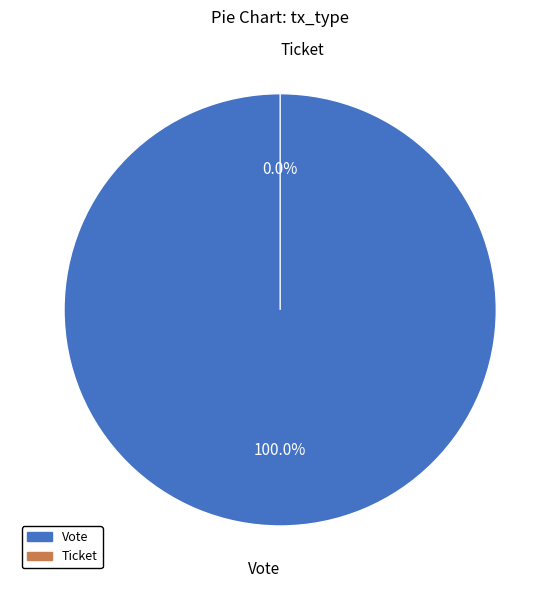

Does Ticket represent more than half of the total?

No